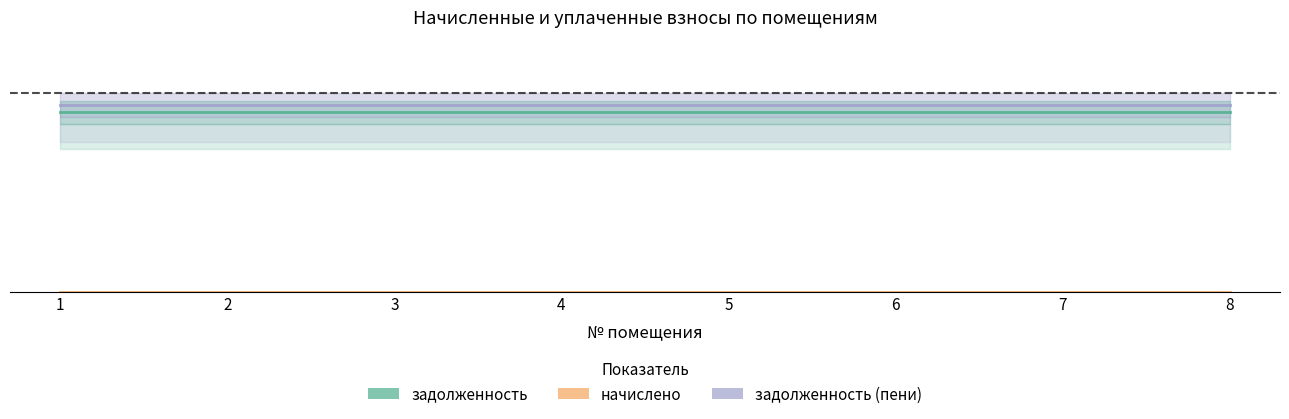

True or false: задолженность (пени) and задолженность intersect in this chart.

False